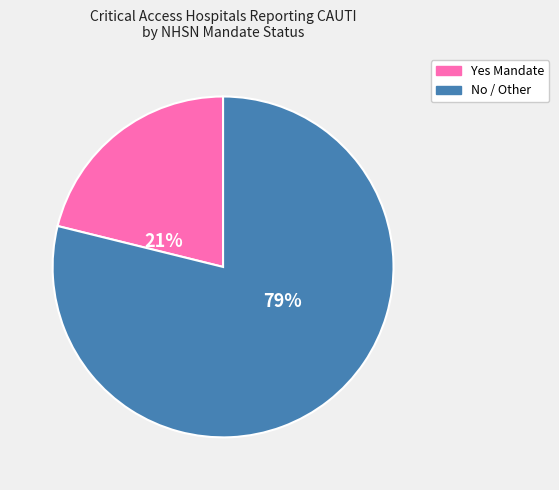

To the nearest percent, what is the average slice percentage?

50%